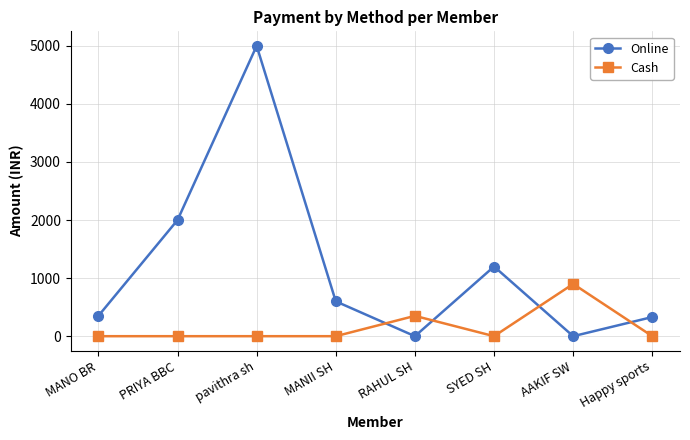

What is the highest value of the Online series?

5000